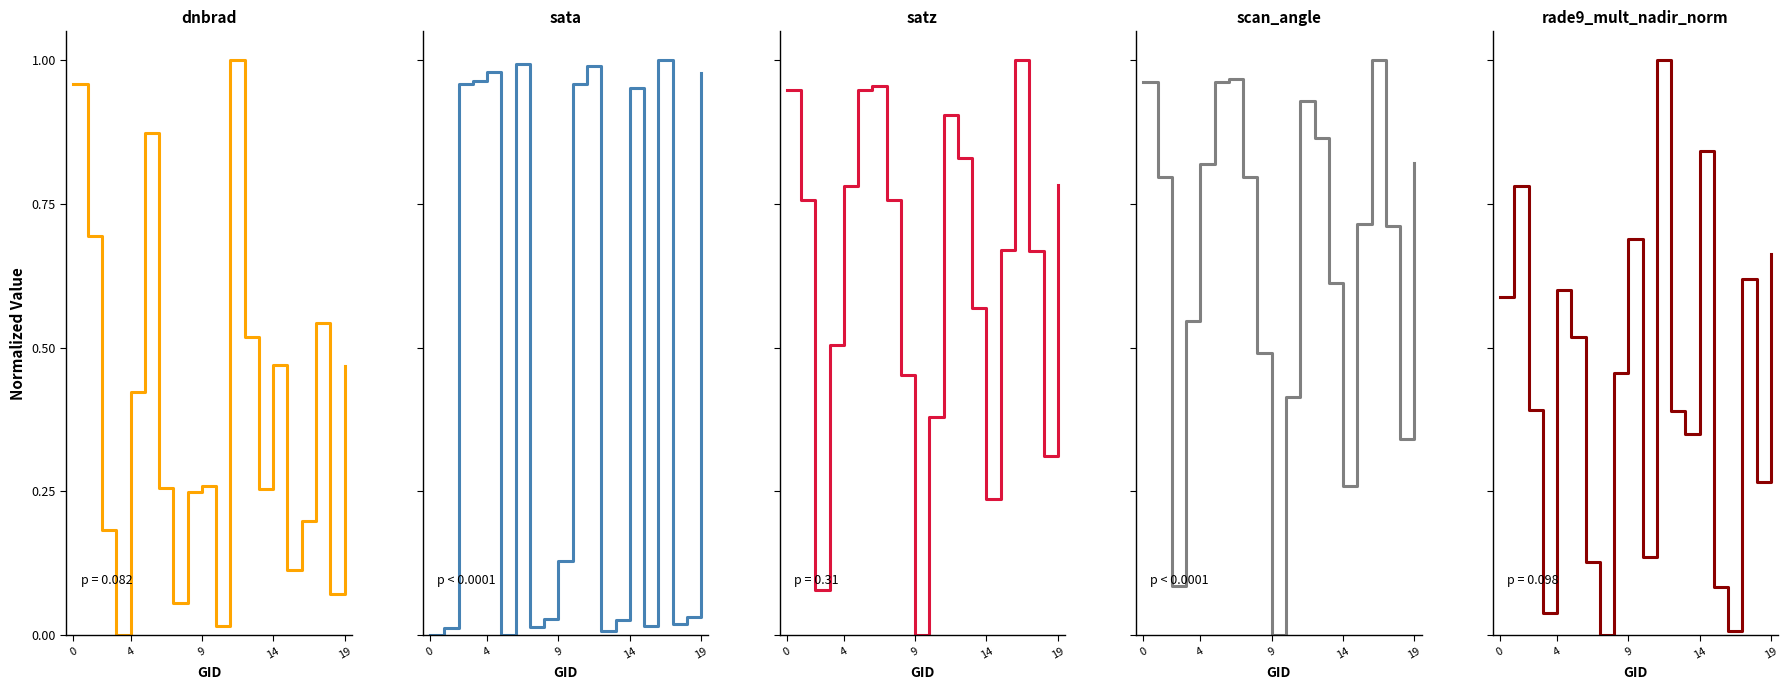

How many values in satz are above zero?

19